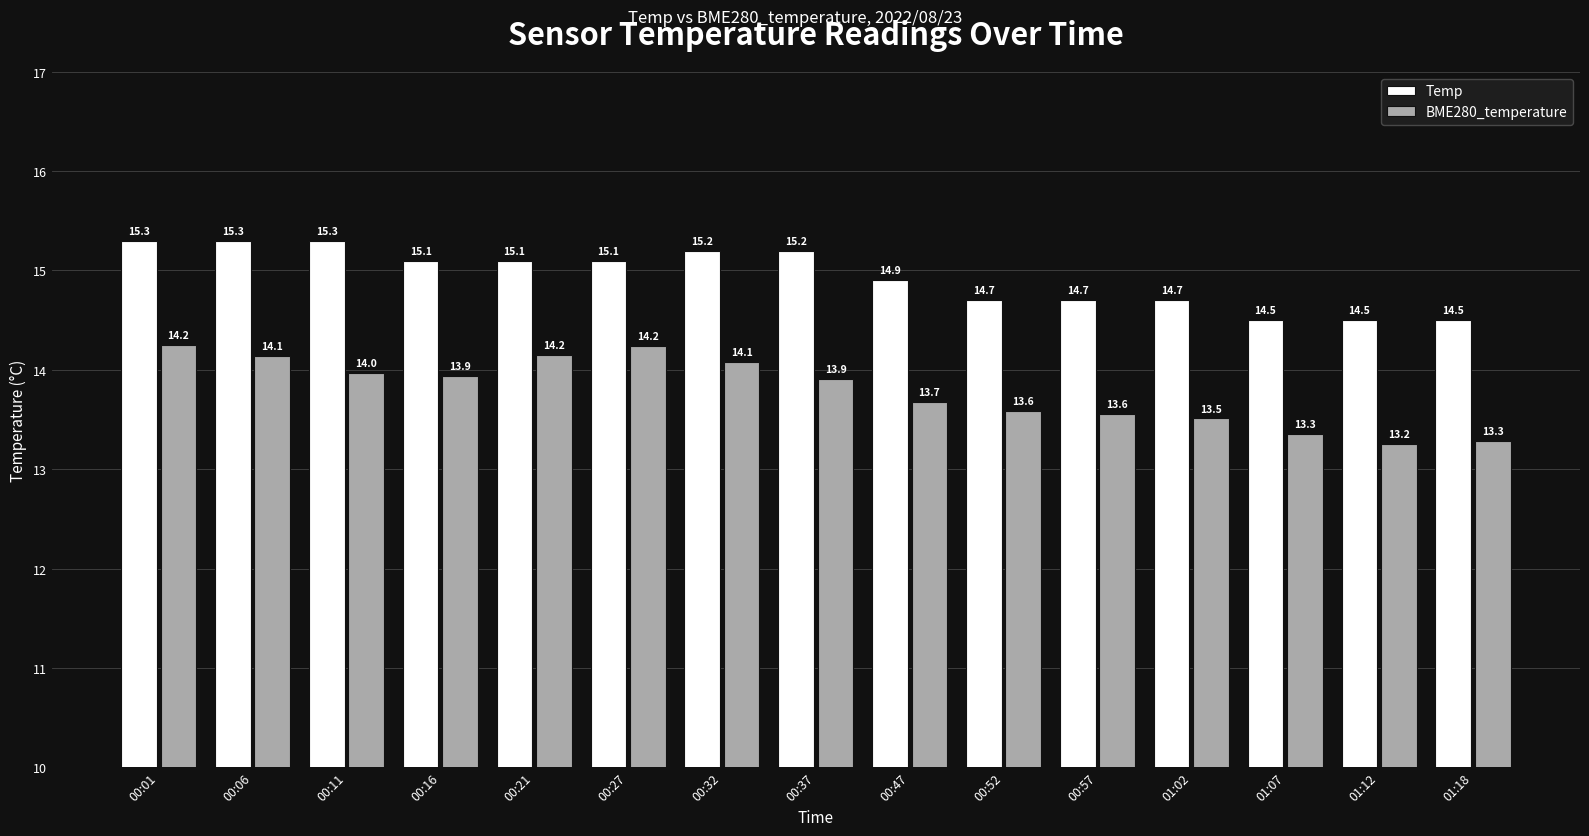

Is the value of BME280_temperature at 00:57 greater than the value of Temp at 01:02?

No